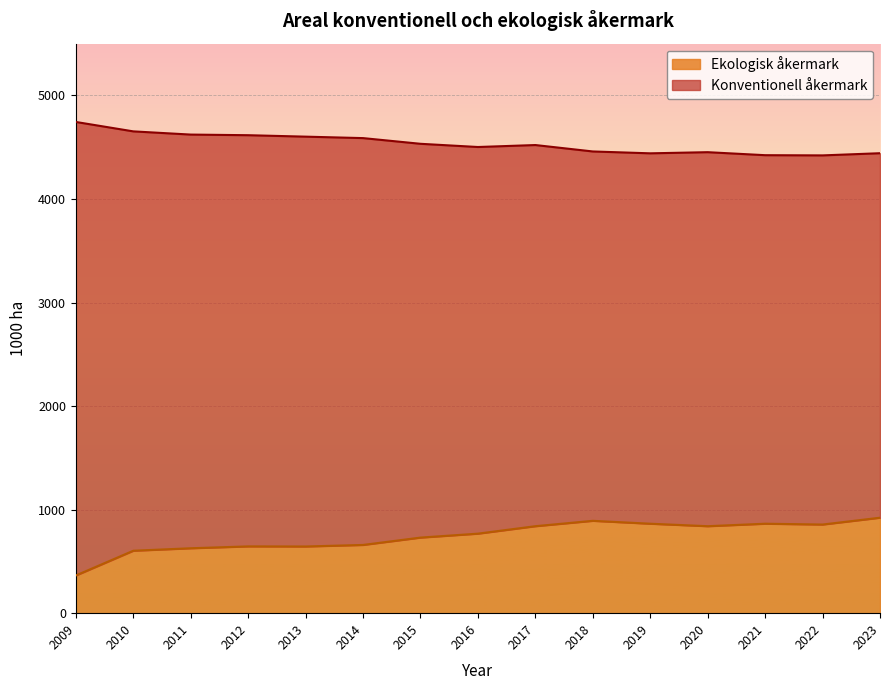

How many points are higher than both their immediate neighbors (excluding endpoints)?

3